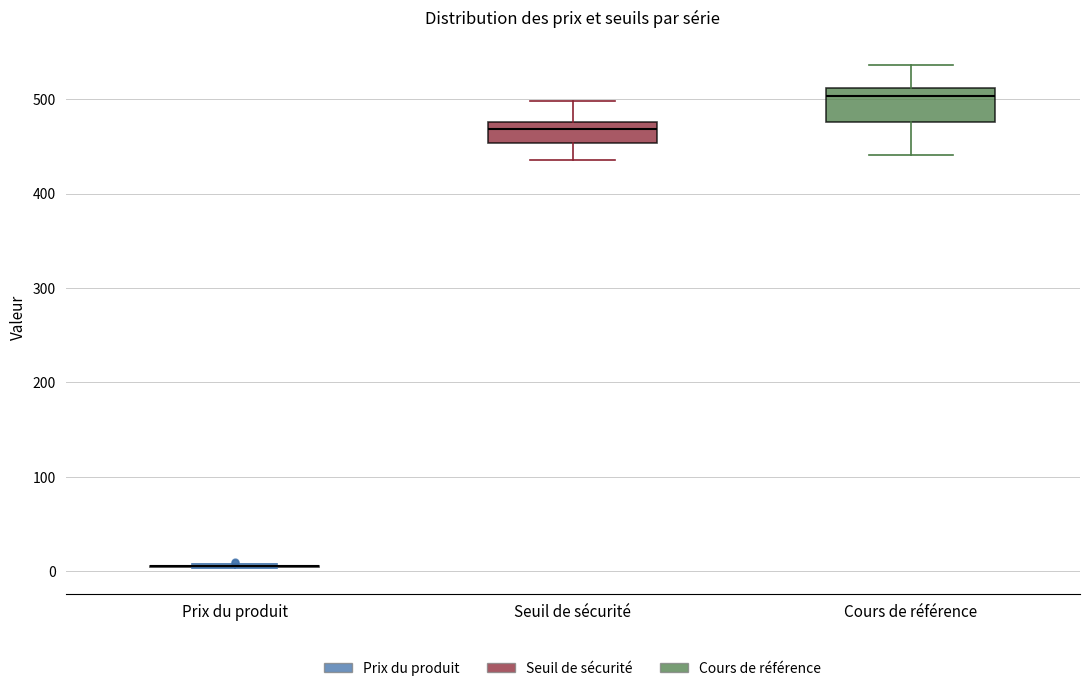

Reading left to right, read every box against the y-axis: the position of its median line, the range the box covers, and the ends of its whiskers. The values are not printed on the chart, so give them approximately, as read against the axis.

Prix du produit: box collapsed to a line at 10, whiskers 0 to 10
Seuil de sécurité: median 470, box 450 to 480, whiskers 440 to 500
Cours de référence: median 500, box 480 to 510, whiskers 440 to 540